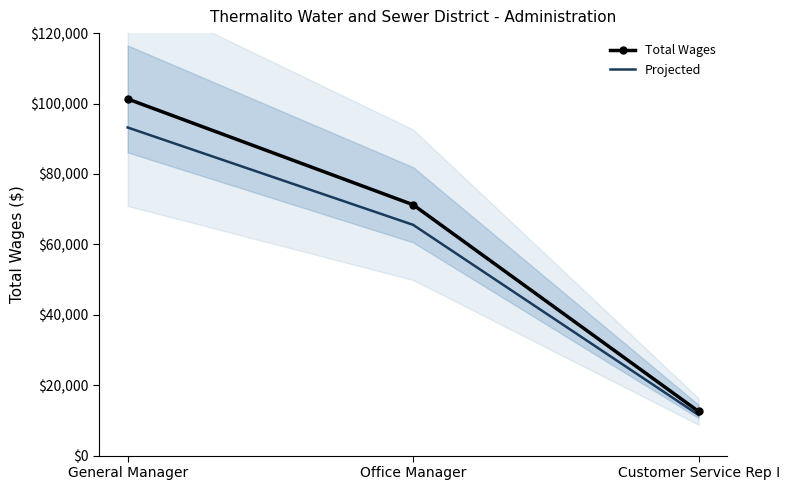

At Office Manager, list the series in order from smallest to largest.

Projected, Total Wages